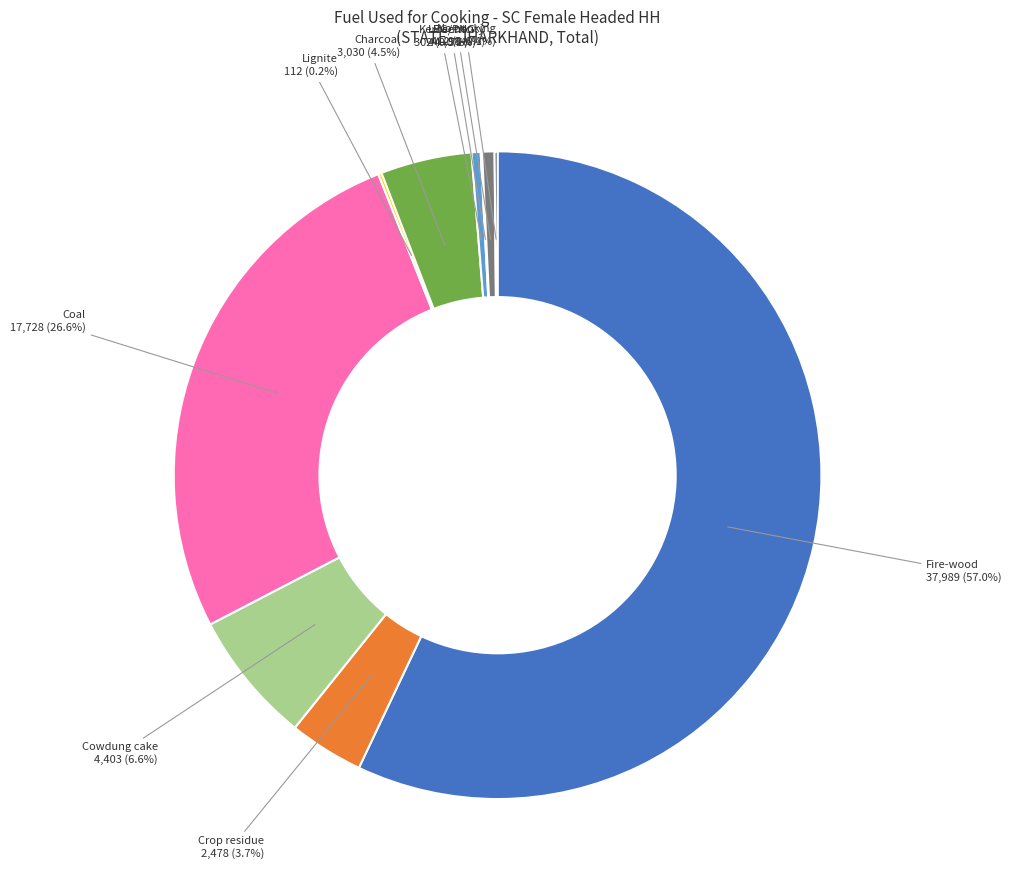

Does any single category account for the majority?

Yes